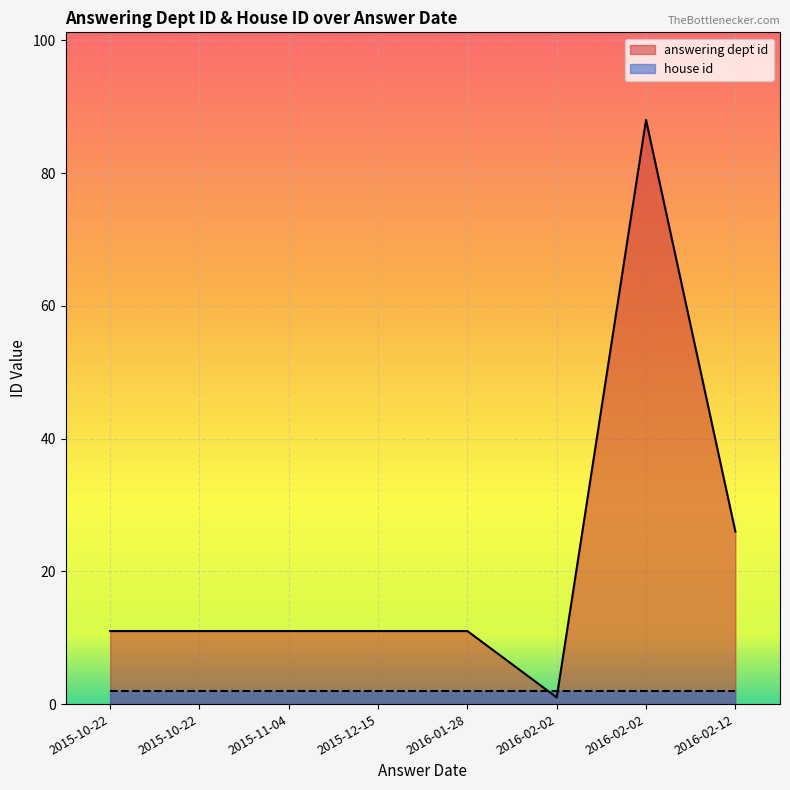

Rank the series by their average value, from highest to lowest.

answering dept id, house id